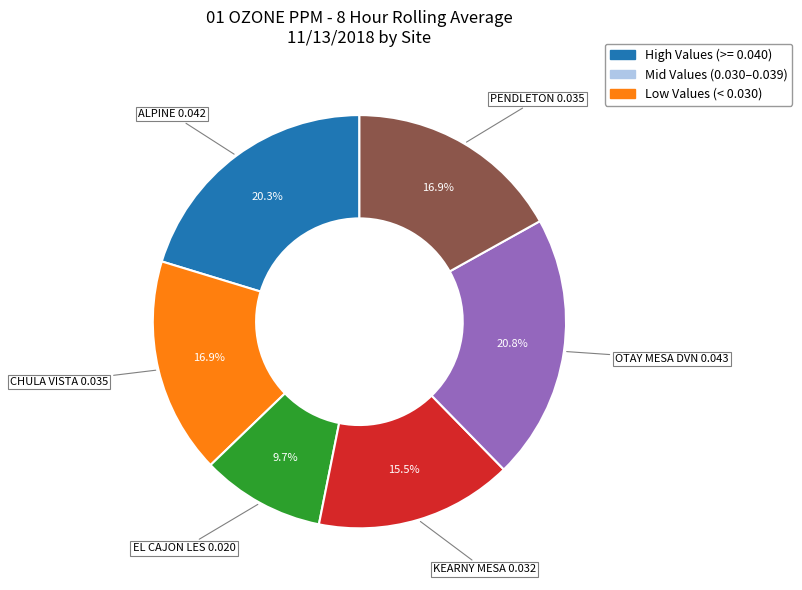

Is there a majority slice in this chart?

No